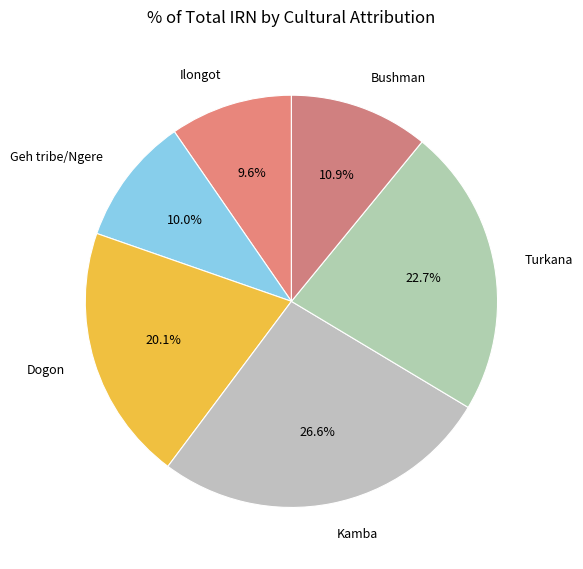

How many segments does this pie chart have?

6